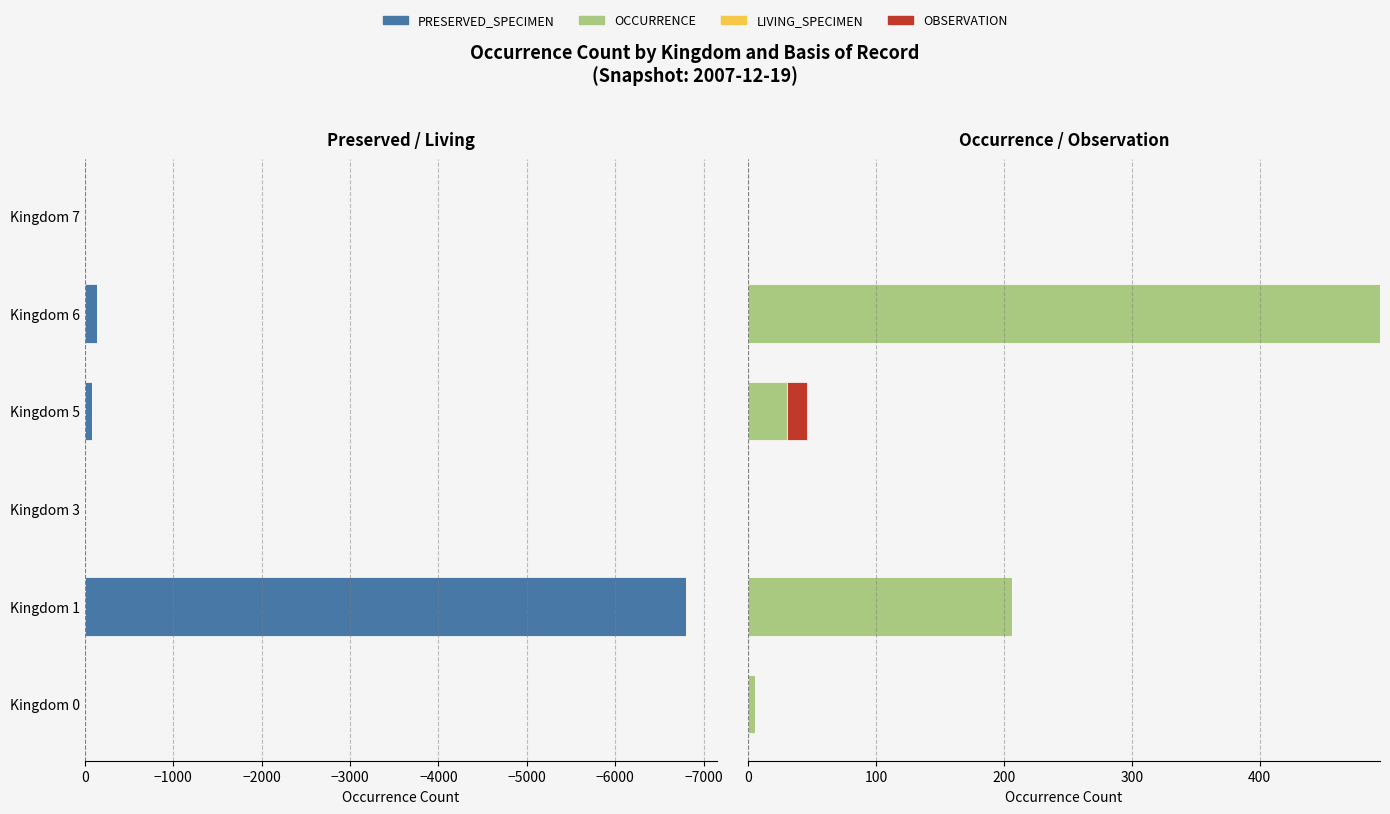

At Kingdom 6, list the series in order from largest to smallest.

OCCURRENCE, OBSERVATION, LIVING_SPECIMEN, PRESERVED_SPECIMEN